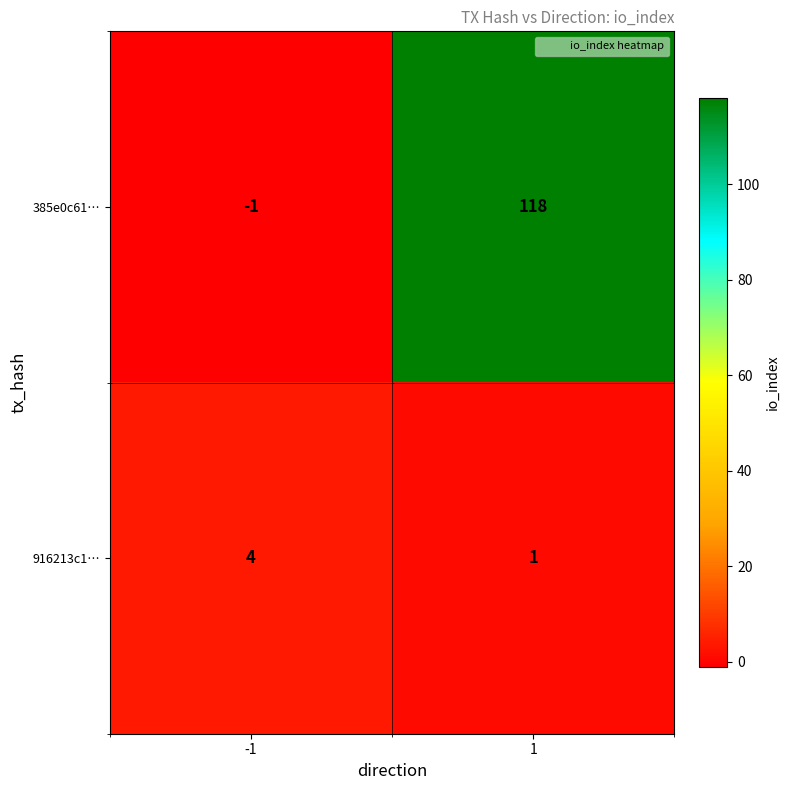

Between -1 and 1, which series saw the biggest shift?

385e0c61…